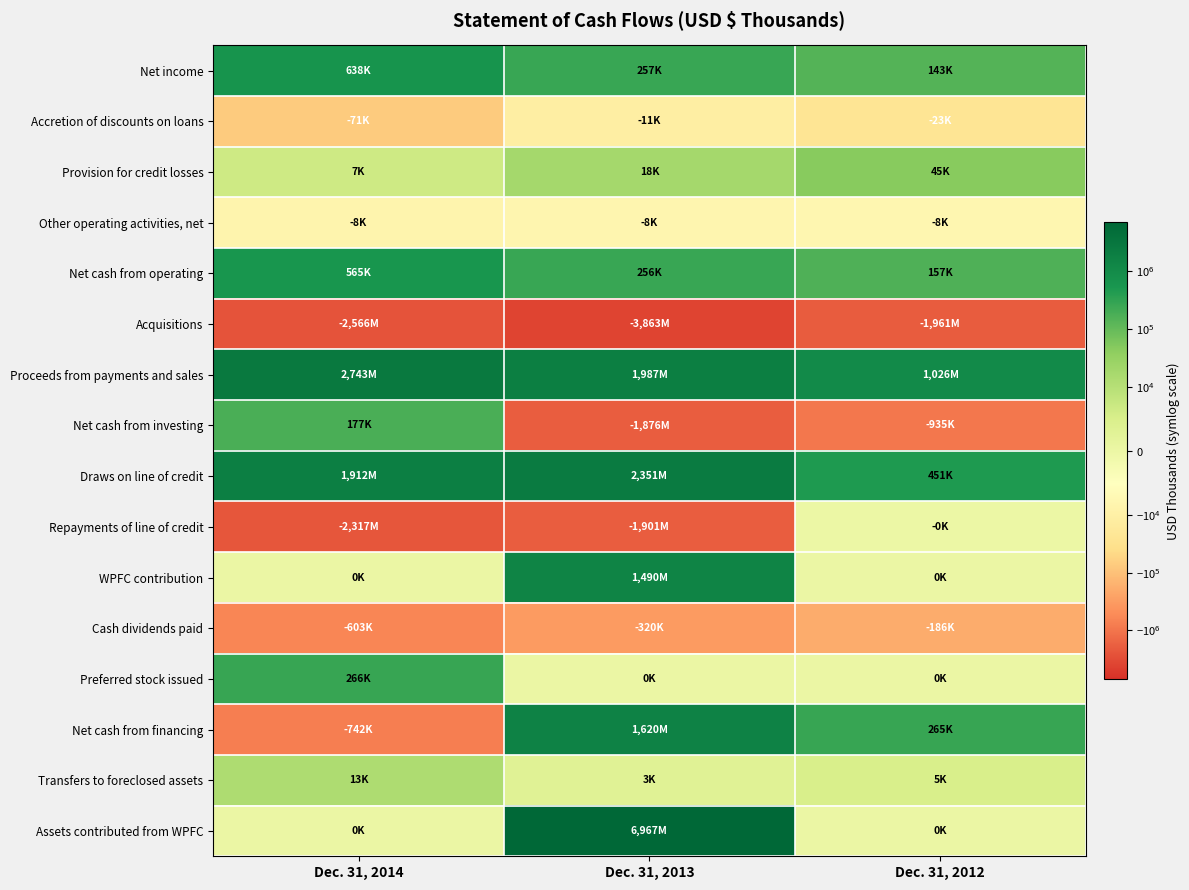

Which has a higher value, Dec. 31, 2014 or Dec. 31, 2012?

Dec. 31, 2014